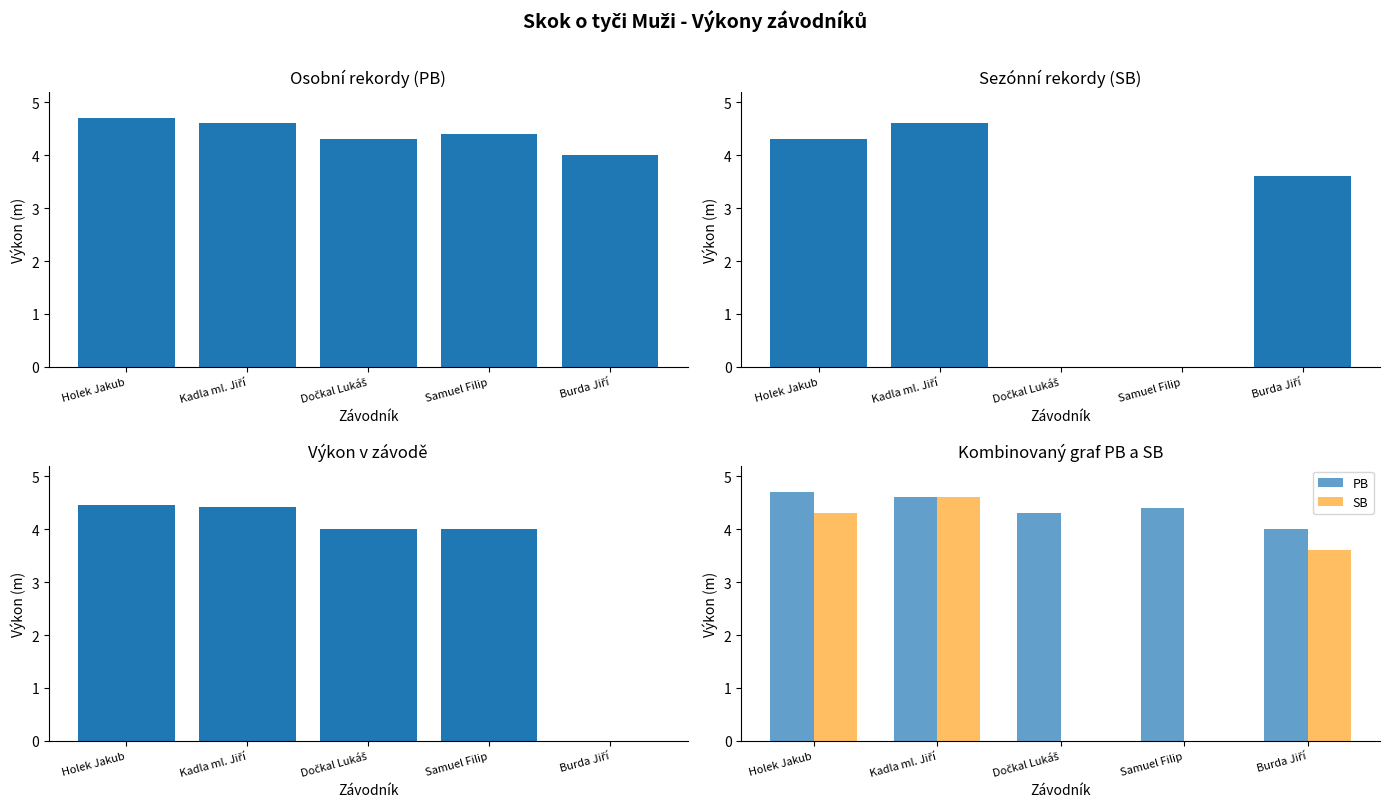

What is the difference between the maximum and minimum values in the PB series?

0.7